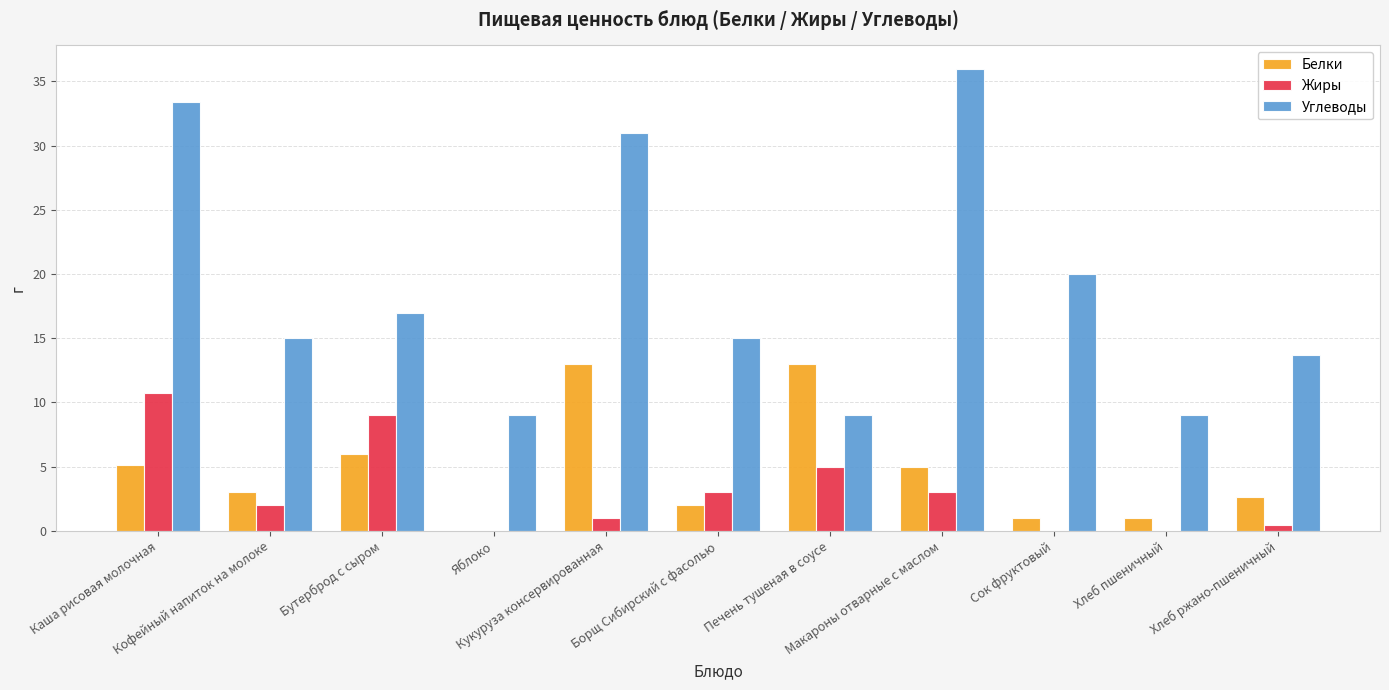

Which series changed the most between Кофейный напиток на молоке and Яблоко?

Углеводы